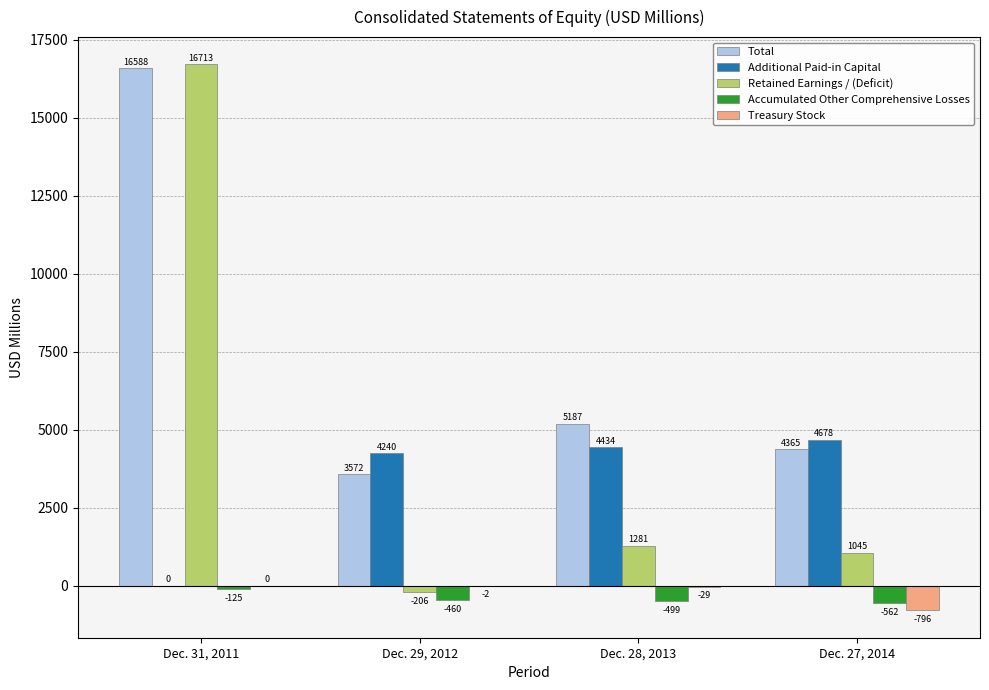

At which label does Total reach its peak?

Dec. 31, 2011